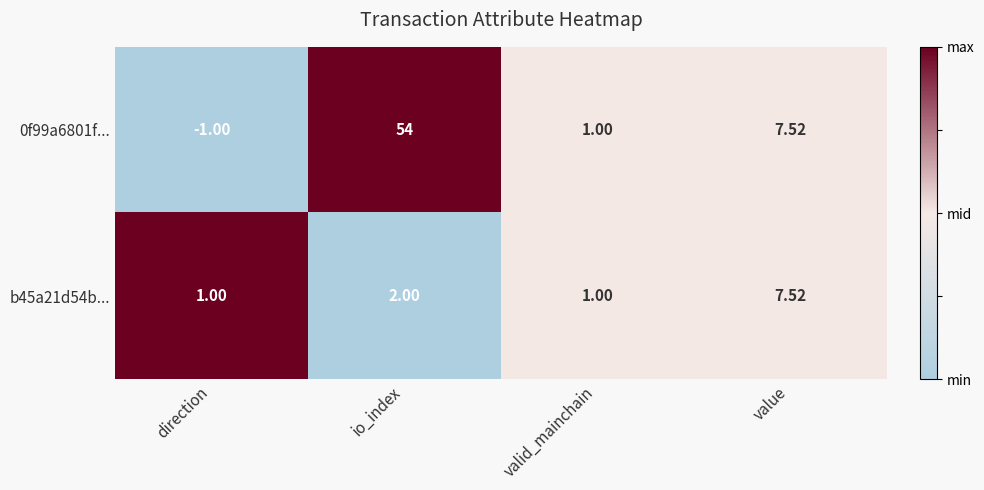

Where does the 0f99a6801f... series first go above 7?

io_index